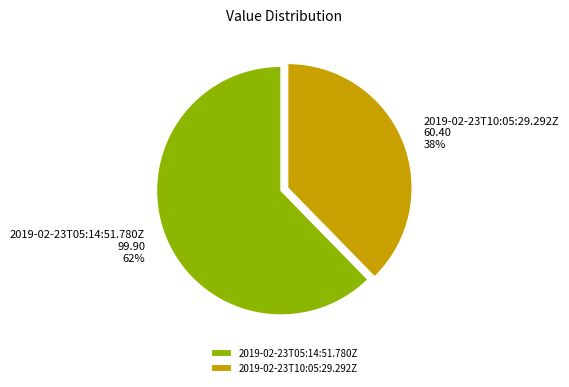

What is the smallest slice in the pie chart?

2019-02-23T10:05:29.292Z